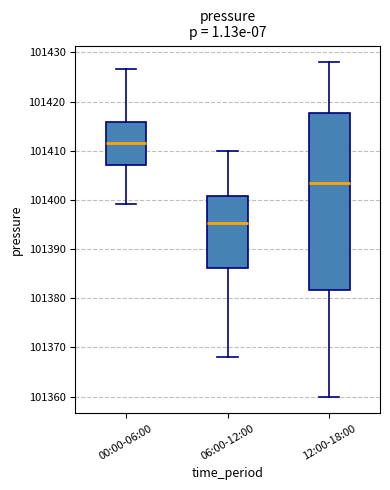

Reading left to right, transcribe this box plot: for each box, give where its median line is, the range the box spans, and where its two whiskers end, as read against the y-axis. The values are not printed on the chart, so give them approximately, as read against the axis.

00:00-06:00: median 101412, box 101407 to 101416, whiskers 101399 to 101427
06:00-12:00: median 101395, box 101386 to 101401, whiskers 101368 to 101410
12:00-18:00: median 101404, box 101382 to 101418, whiskers 101360 to 101428